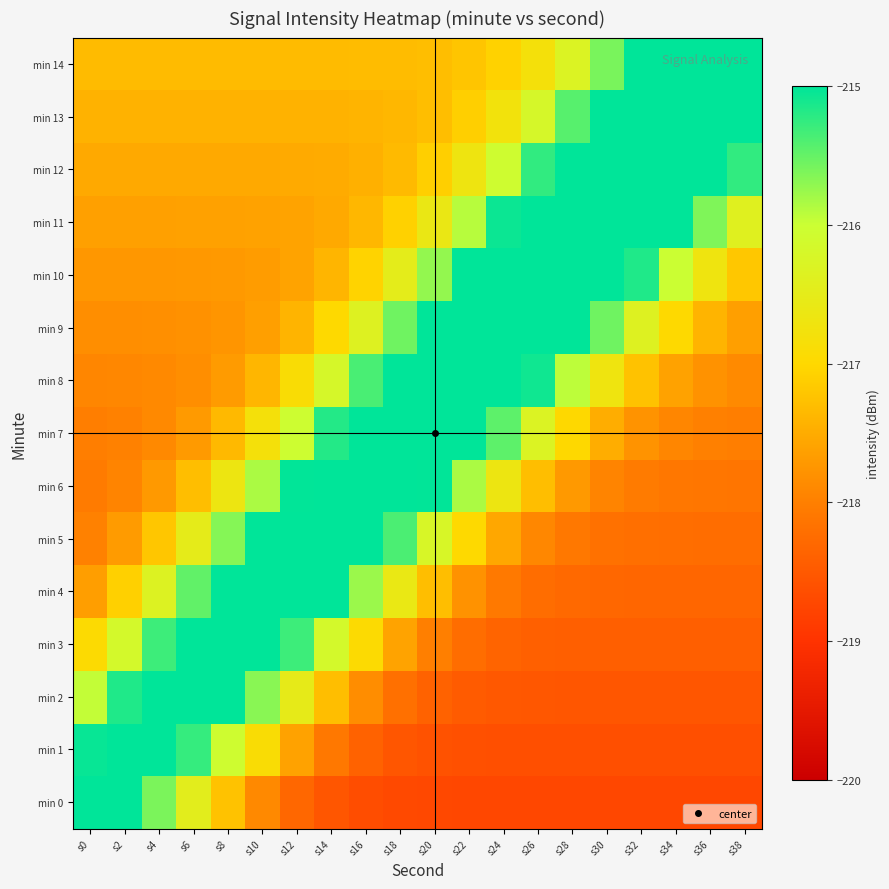

Count the number of data series in this chart.

15